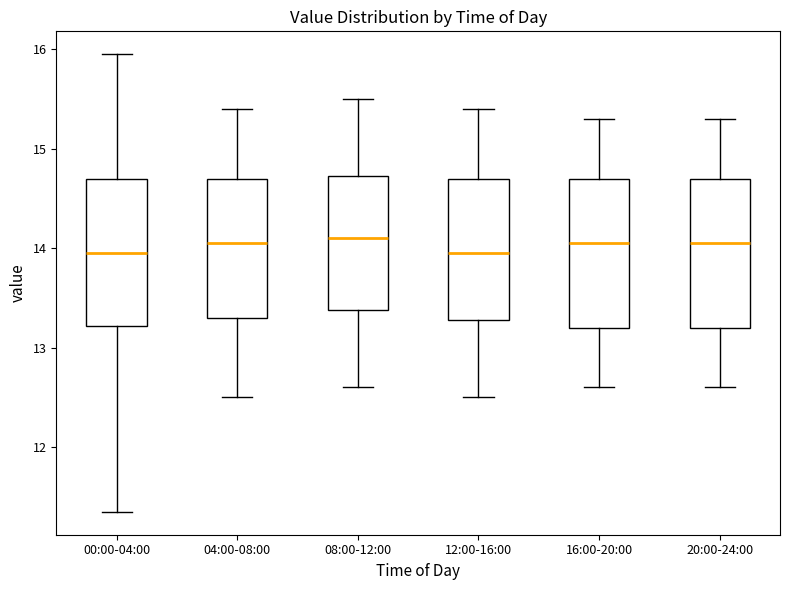

Where does the median line of the box for 12:00-16:00 sit on the y-axis? The values are not printed on the chart, so give them approximately, as read against the axis.

14.0